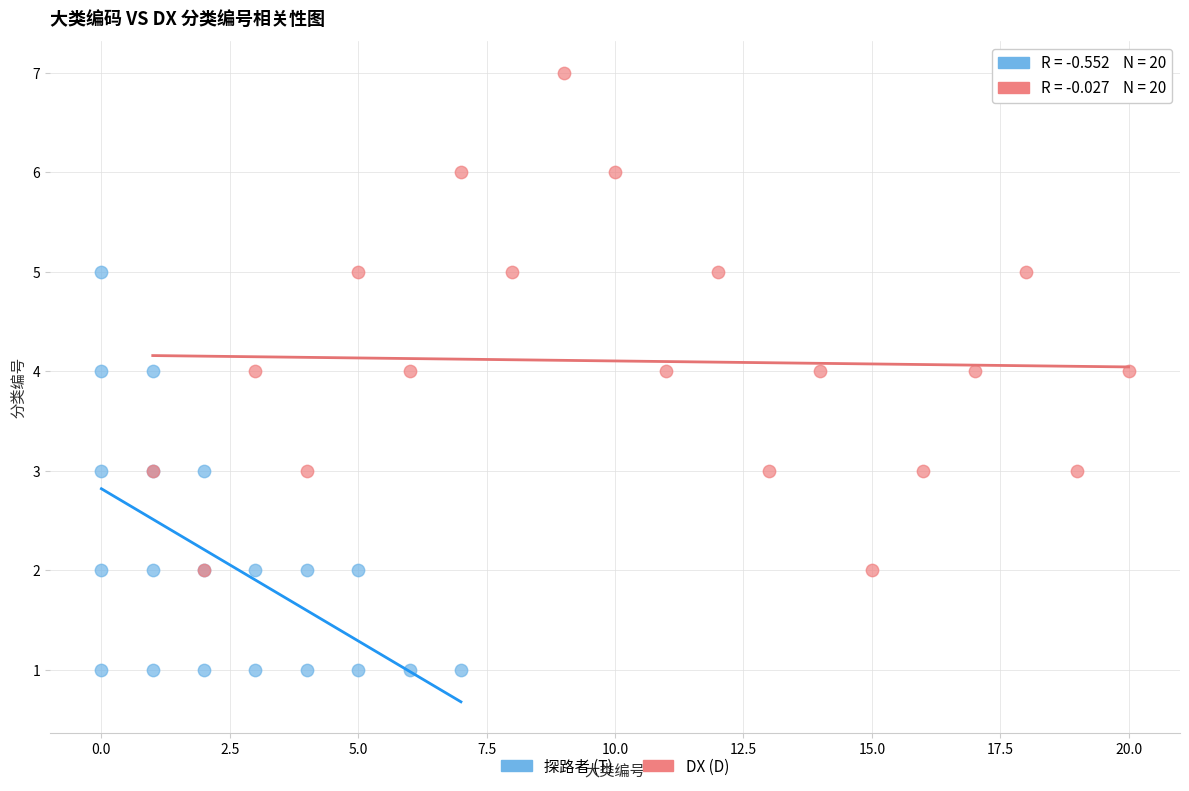

Which series has the largest Y range (max minus min)?

DX (D)